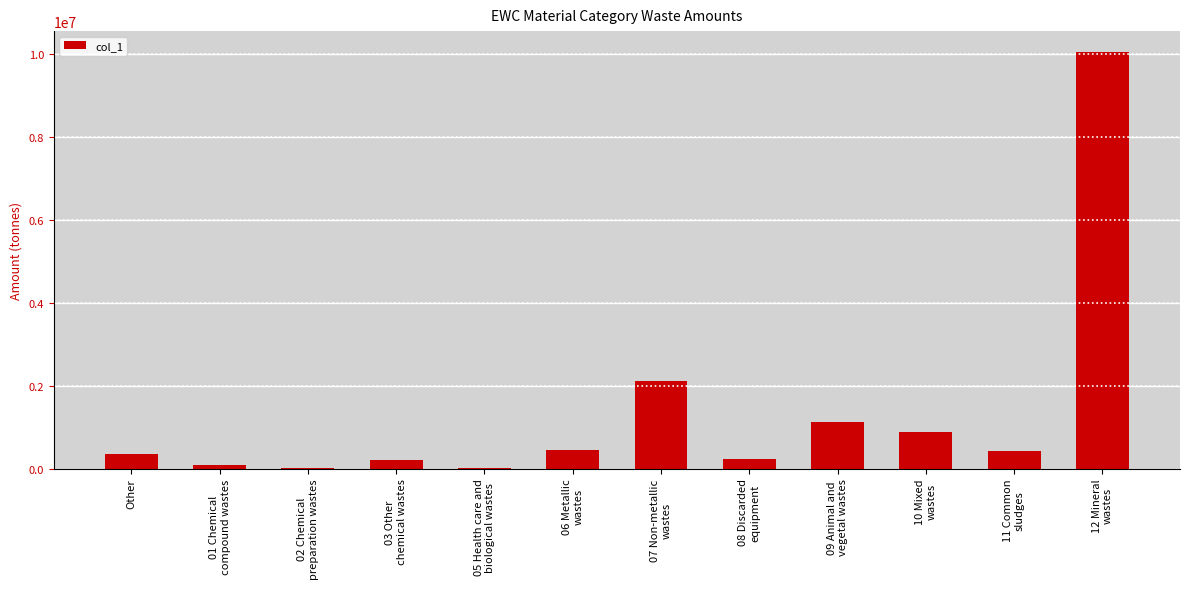

The chart shows a value of 99462.3 at 01 Chemical
compound wastes. True or false?

True